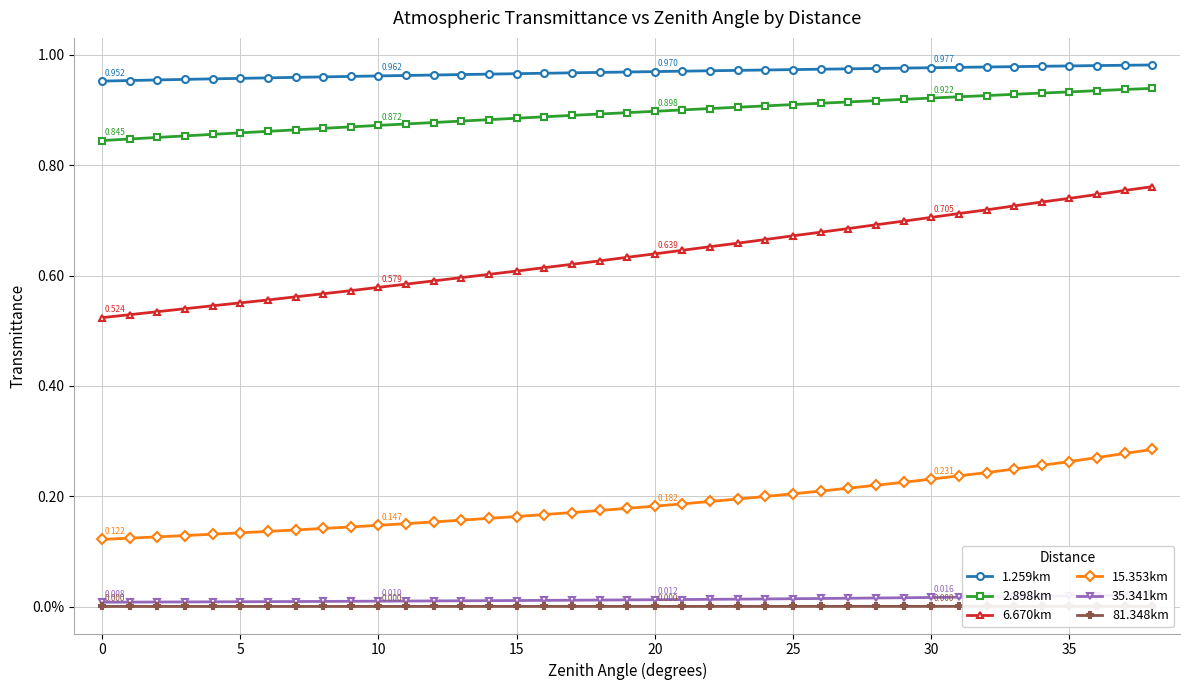

What is the average value of the 6.670km series?

0.6